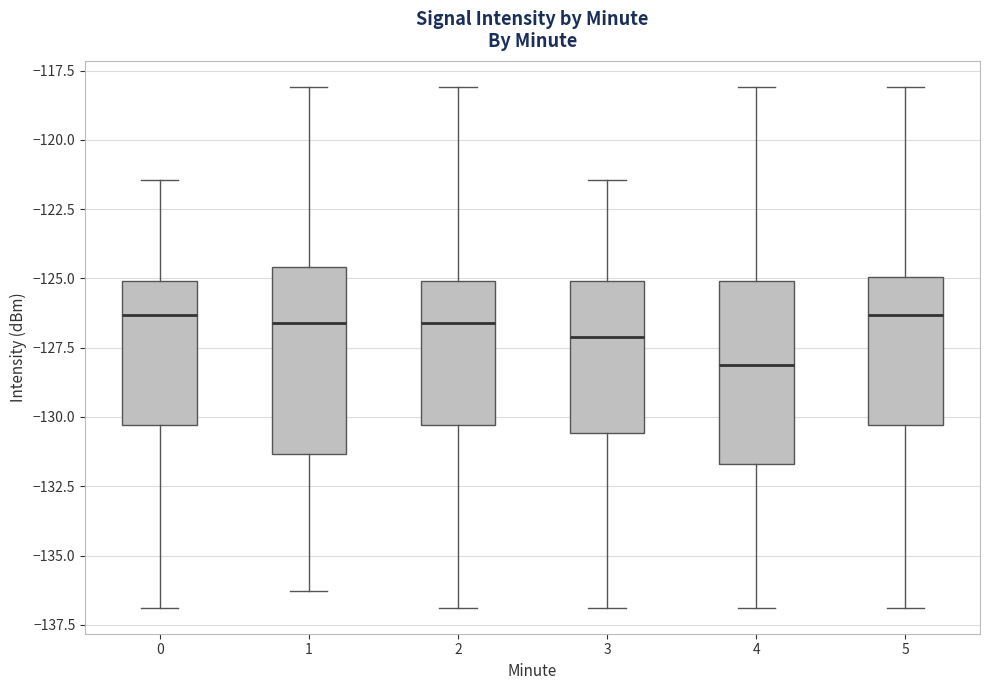

Reading left to right, read every box against the y-axis: the position of its median line, the range the box covers, and the ends of its whiskers. The values are not printed on the chart, so give them approximately, as read against the axis.

0: median -126.5, box -130.5 to -125.0, whiskers -137.0 to -121.5
1: median -126.5, box -131.5 to -124.5, whiskers -136.5 to -118.0
2: median -126.5, box -130.5 to -125.0, whiskers -137.0 to -118.0
3: median -127.0, box -130.5 to -125.0, whiskers -137.0 to -121.5
4: median -128.0, box -131.5 to -125.0, whiskers -137.0 to -118.0
5: median -126.5, box -130.5 to -125.0, whiskers -137.0 to -118.0